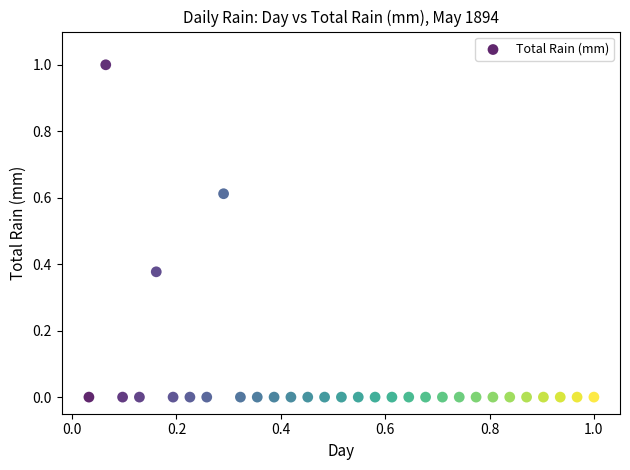

What is the range of X values (max minus min)?

1.0